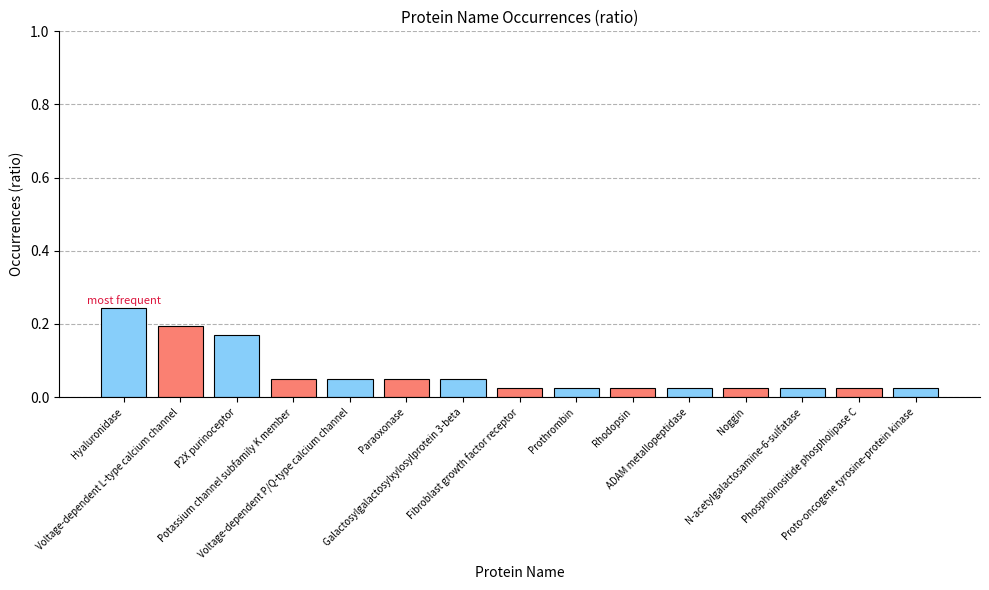

At which category does the chart reach its peak across all series?

Hyaluronidase